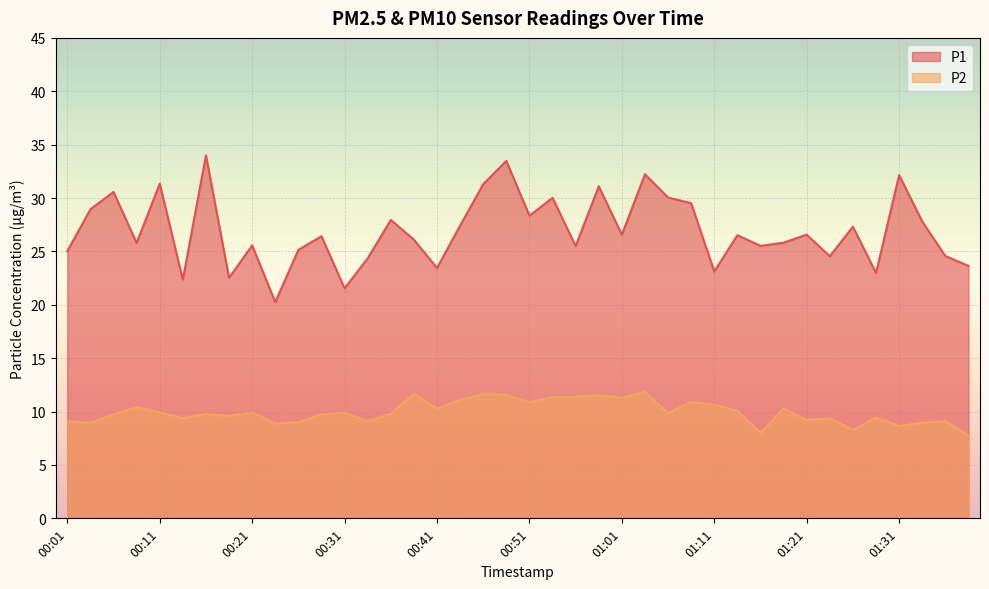

Where does the P2 series first go above 9?

00:01